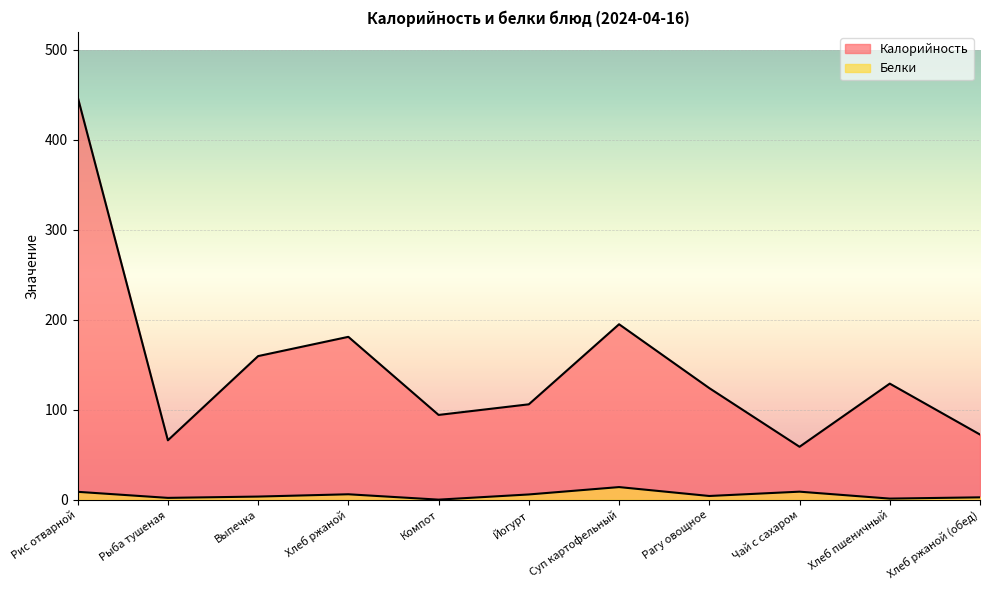

True or false: Белки and Калорийность intersect in this chart.

False